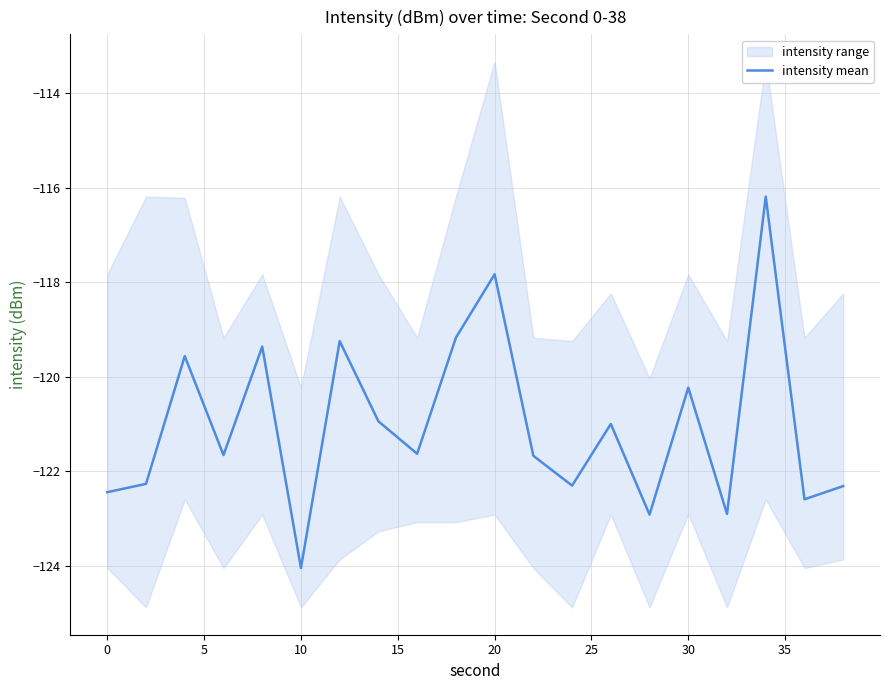

At which label does intensity mean reach its minimum?

10